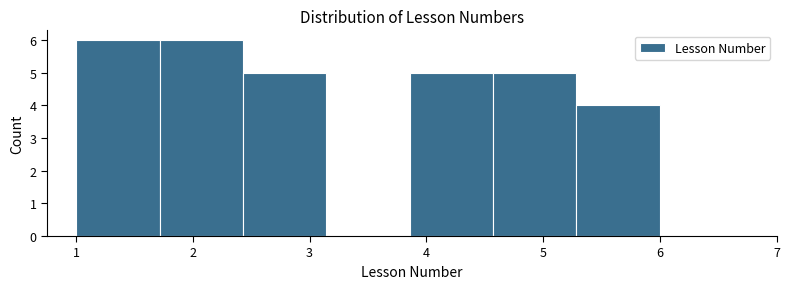

Reading left to right, transcribe this chart: for each bar, give the range it covers on the x-axis and its height. Neither the bar edges nor the heights are printed on the chart, so give them approximately, as read against the axes.

1.0 to 1.7: 6
1.7 to 2.4: 6
2.4 to 3.1: 5
3.1 to 3.9: 0
3.9 to 4.6: 5
4.6 to 5.3: 5
5.3 to 6.0: 4